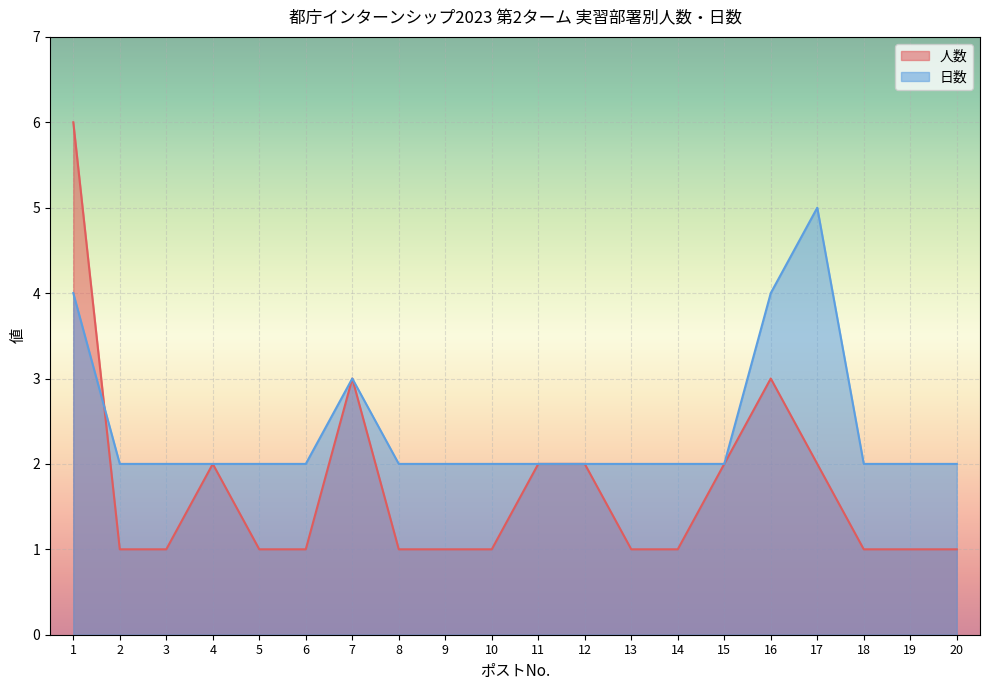

Rank the categories by 日数 value from highest to lowest.

17, 1, 16, 7, 2, 3, 4, 5, 6, 8, 9, 10, 11, 12, 13, 14, 15, 18, 19, 20